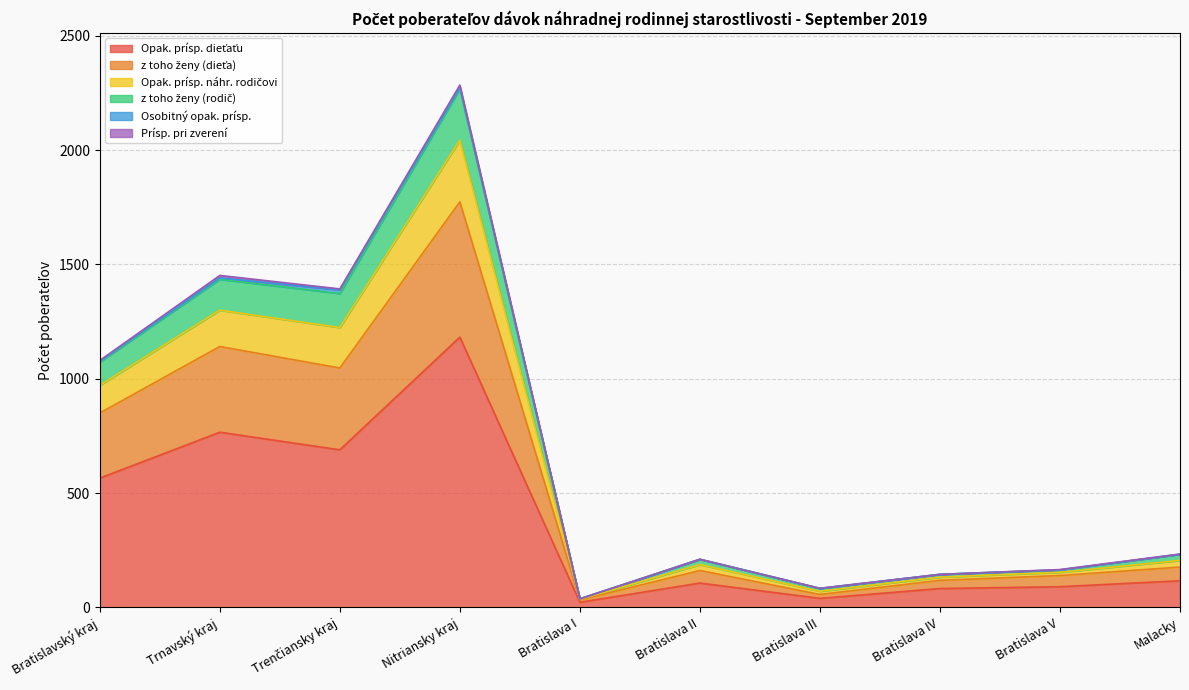

At which category is the sum across all series the highest?

Nitriansky kraj